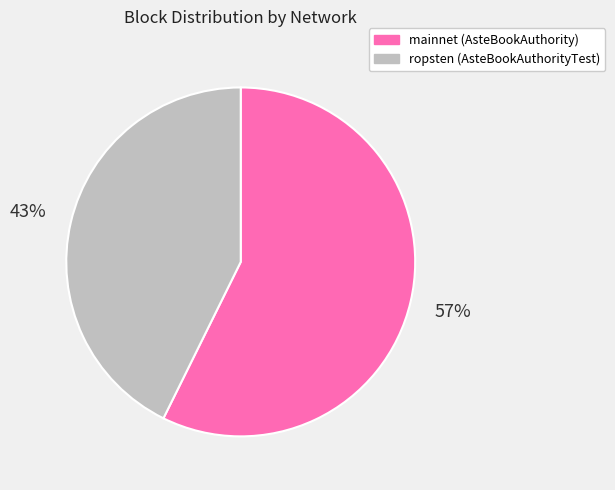

Combined, do ropsten (AsteBookAuthorityTest) and mainnet (AsteBookAuthority) account for over 50%?

Yes